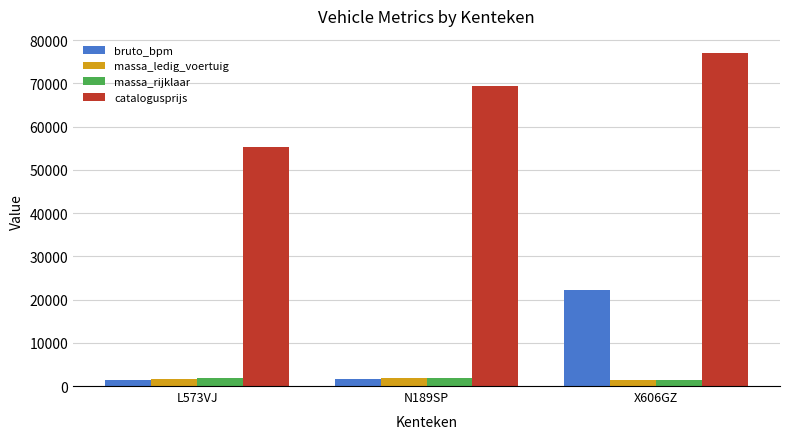

At which category is the sum across all series the highest?

X606GZ